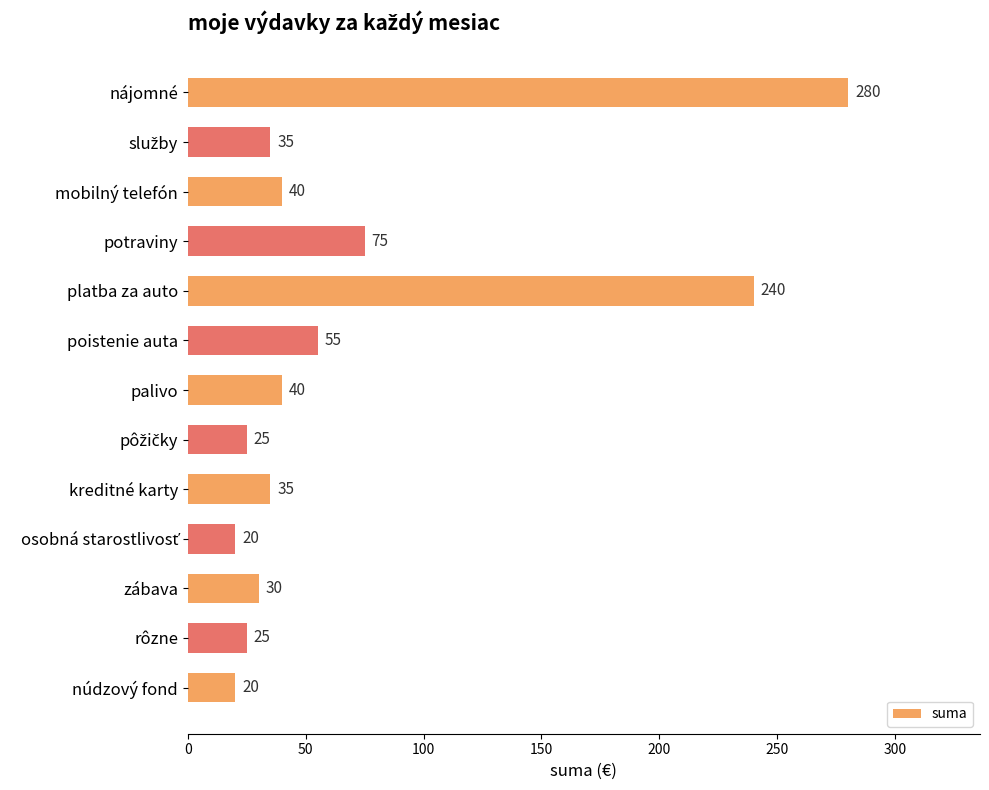

How many distinct data groups are displayed?

1